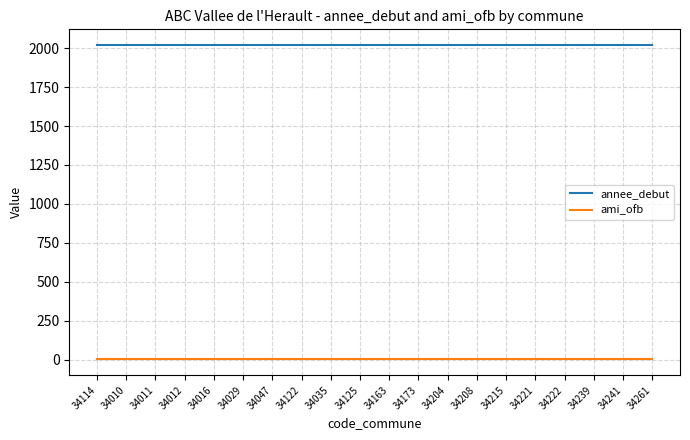

What is the minimum value for annee_debut?

2020